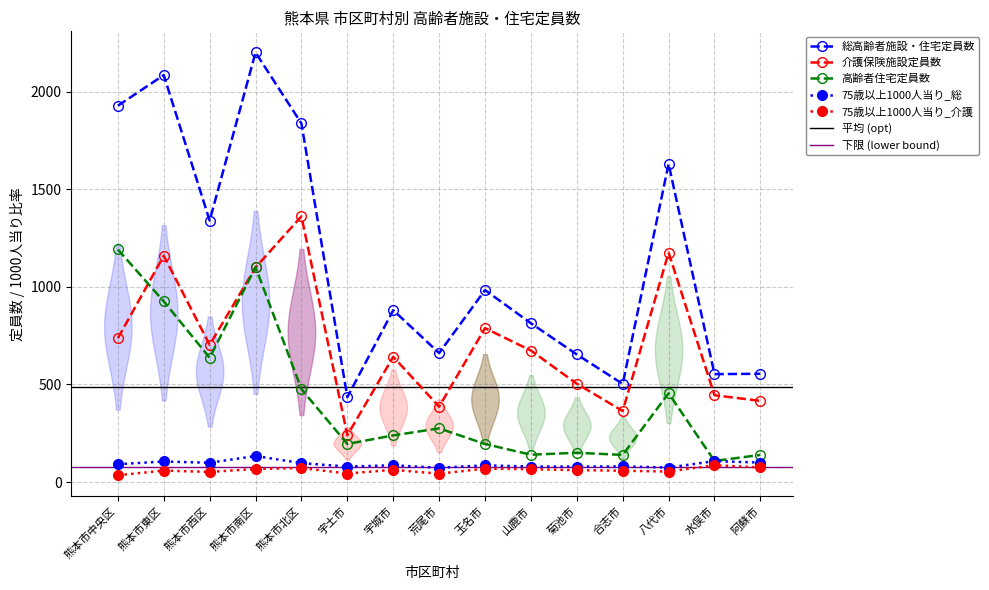

At which label is 介護保険施設定員数 closest to 801?

玉名市